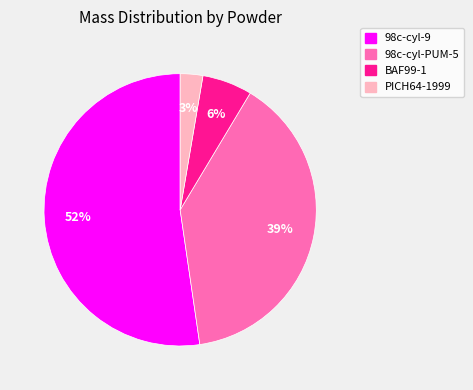

Which has a higher value, 98c-cyl-9 or BAF99-1?

98c-cyl-9